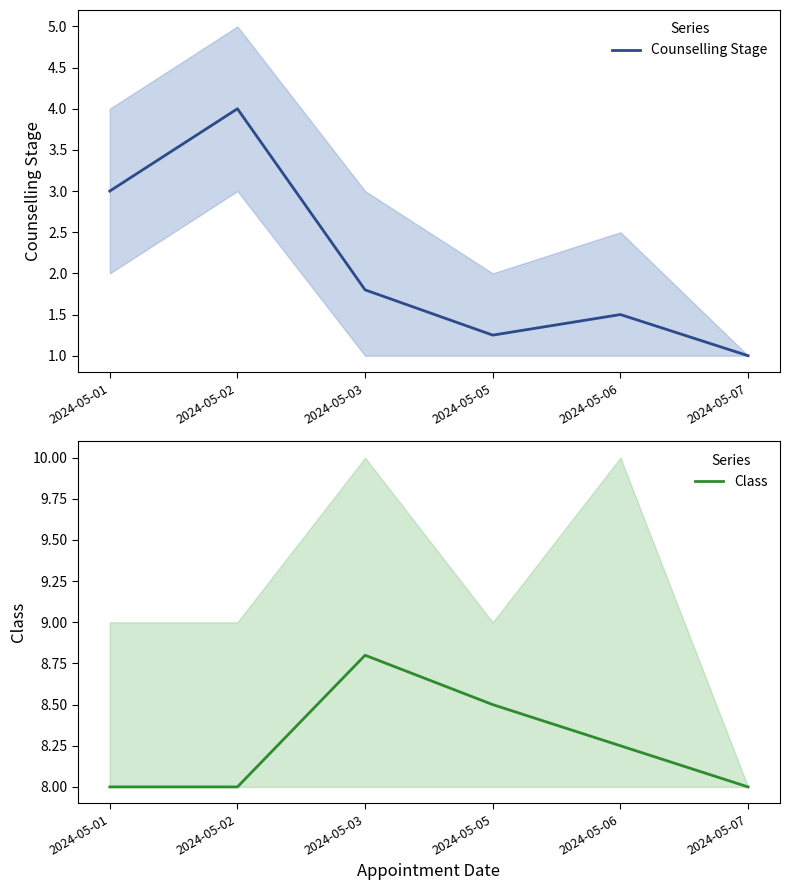

Reading left to right, list all the values displayed in this chart.

Counselling Stage: 2024-05-01=3.0	2024-05-02=4.0	2024-05-03=1.8	2024-05-05=1.2	2024-05-06=1.5	2024-05-07=1.0
Class: 2024-05-01=8.0	2024-05-02=8.0	2024-05-03=8.8	2024-05-05=8.5	2024-05-06=8.2	2024-05-07=8.0